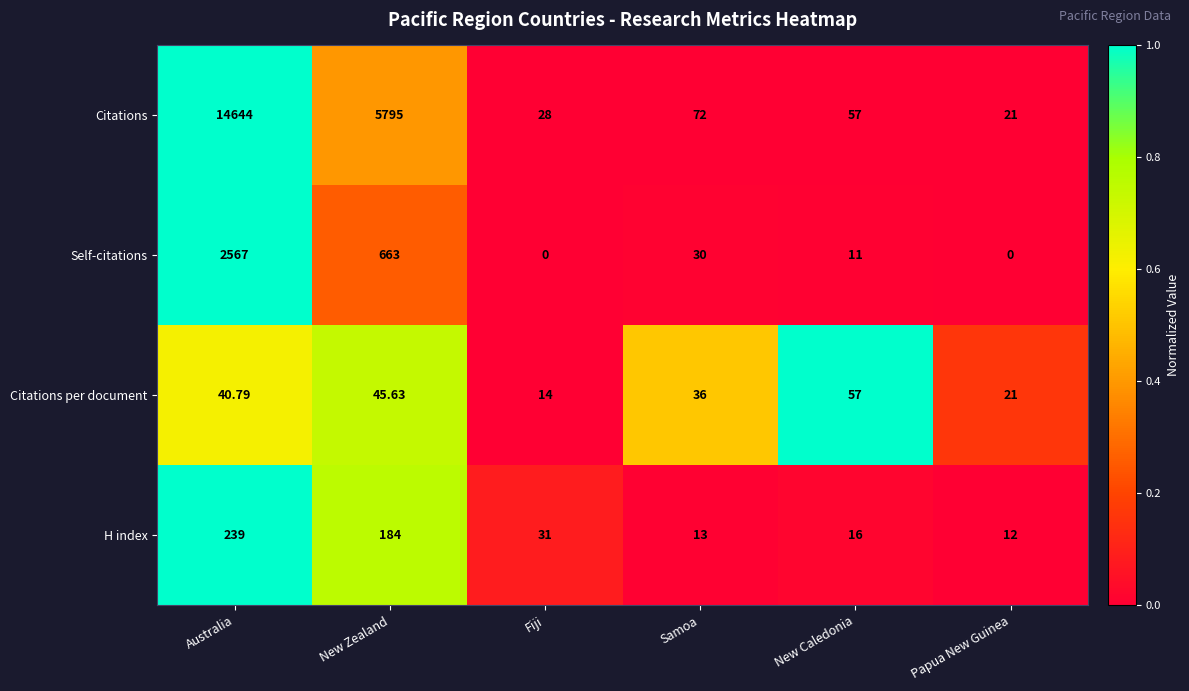

How many data points does each series have?

6